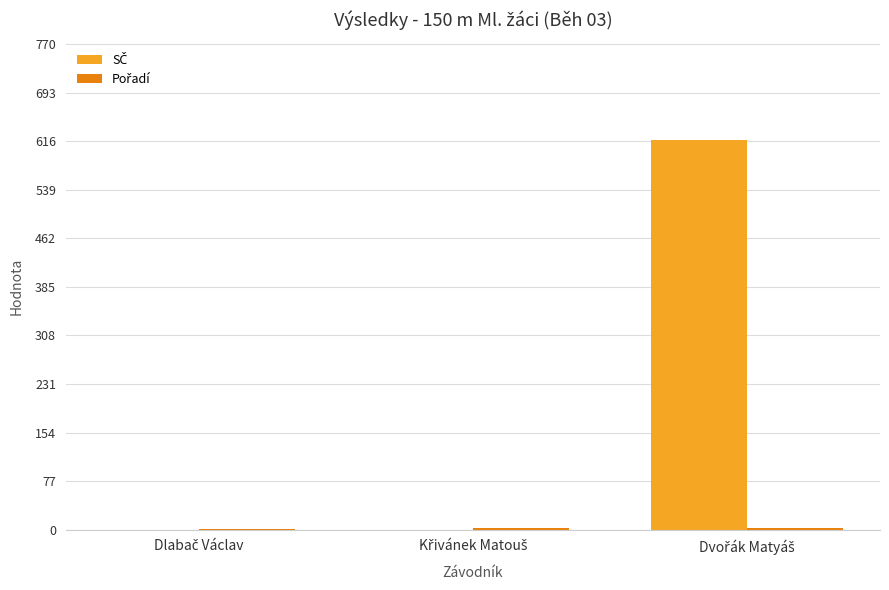

What is the greatest value displayed?

618